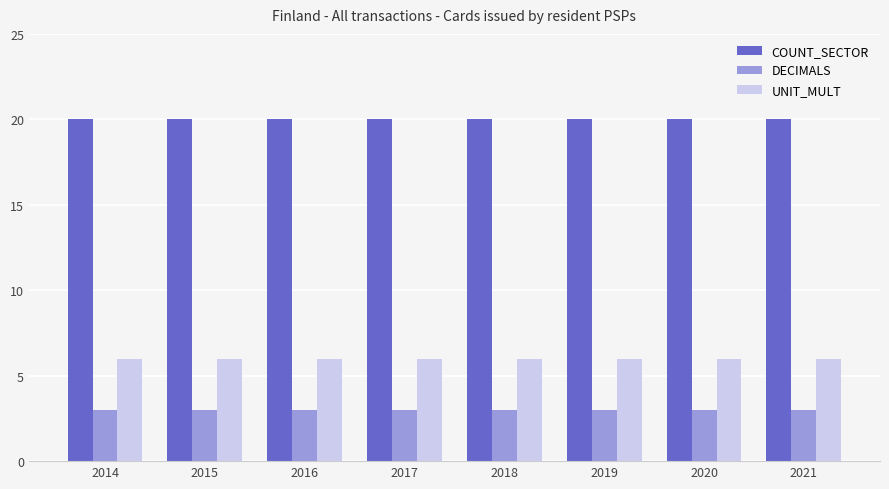

The UNIT_MULT series shows 6 at 2017. True or false?

True